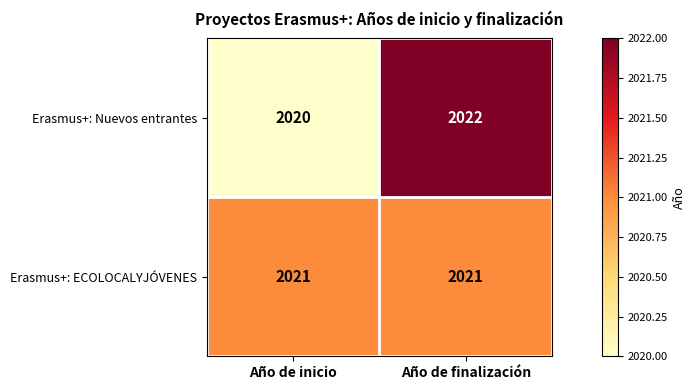

What is the difference between the highest and lowest values at Año de finalización?

1